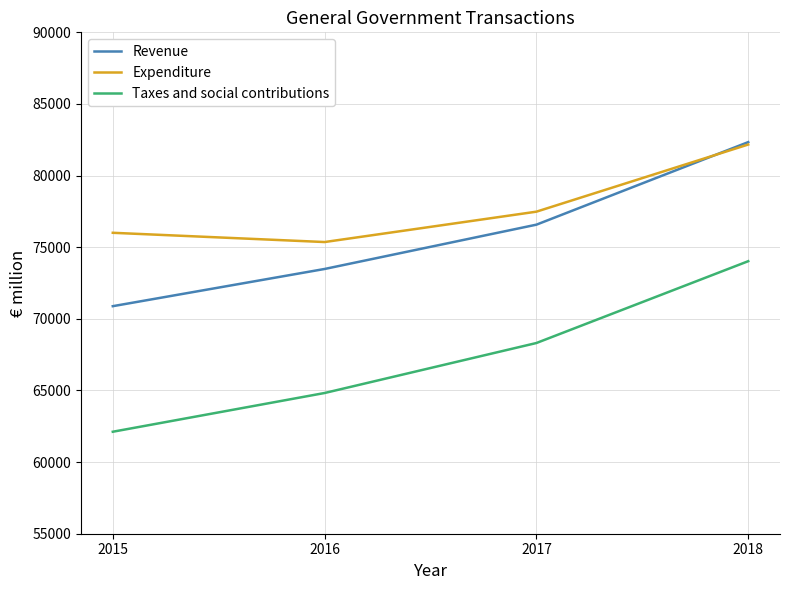

True or false: Expenditure has more than 1 interior local peaks.

False